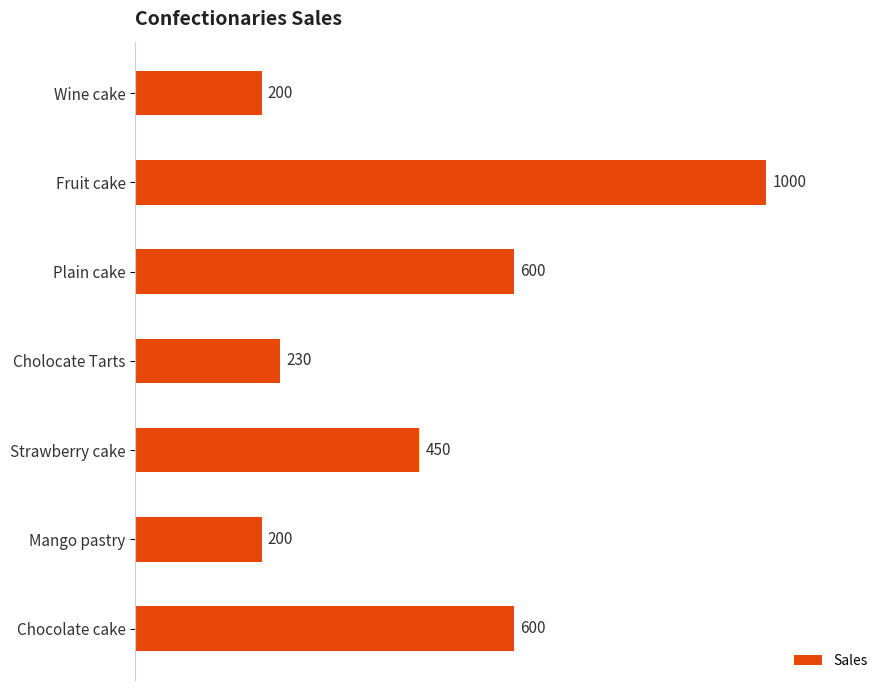

True or false: the data shows 97 at Wine cake.

False